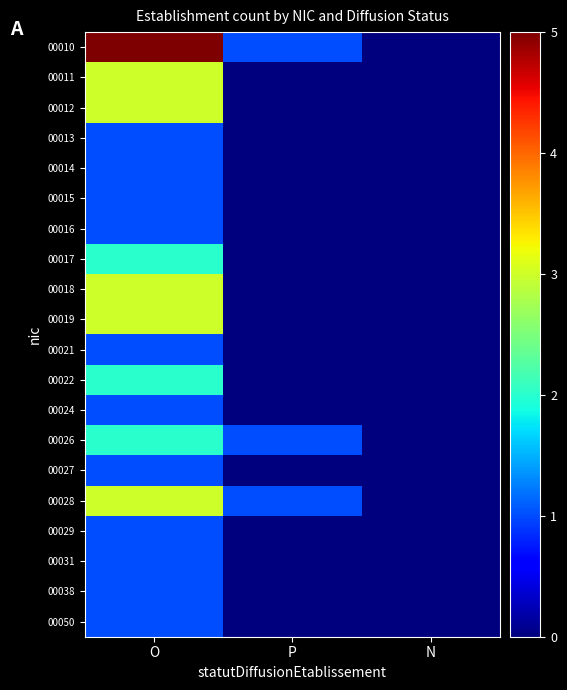

At P, list the series in order from smallest to largest.

00011, 00012, 00013, 00014, 00015, 00016, 00017, 00018, 00019, 00021, 00022, 00024, 00027, 00029, 00031, 00038, 00050, 00010, 00026, 00028